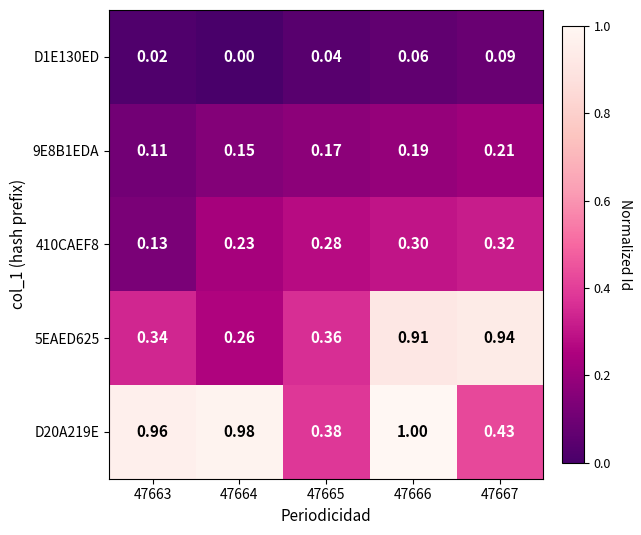

Is the value of 410CAEF8 at 47667 greater than the value of D20A219E at 47665?

No